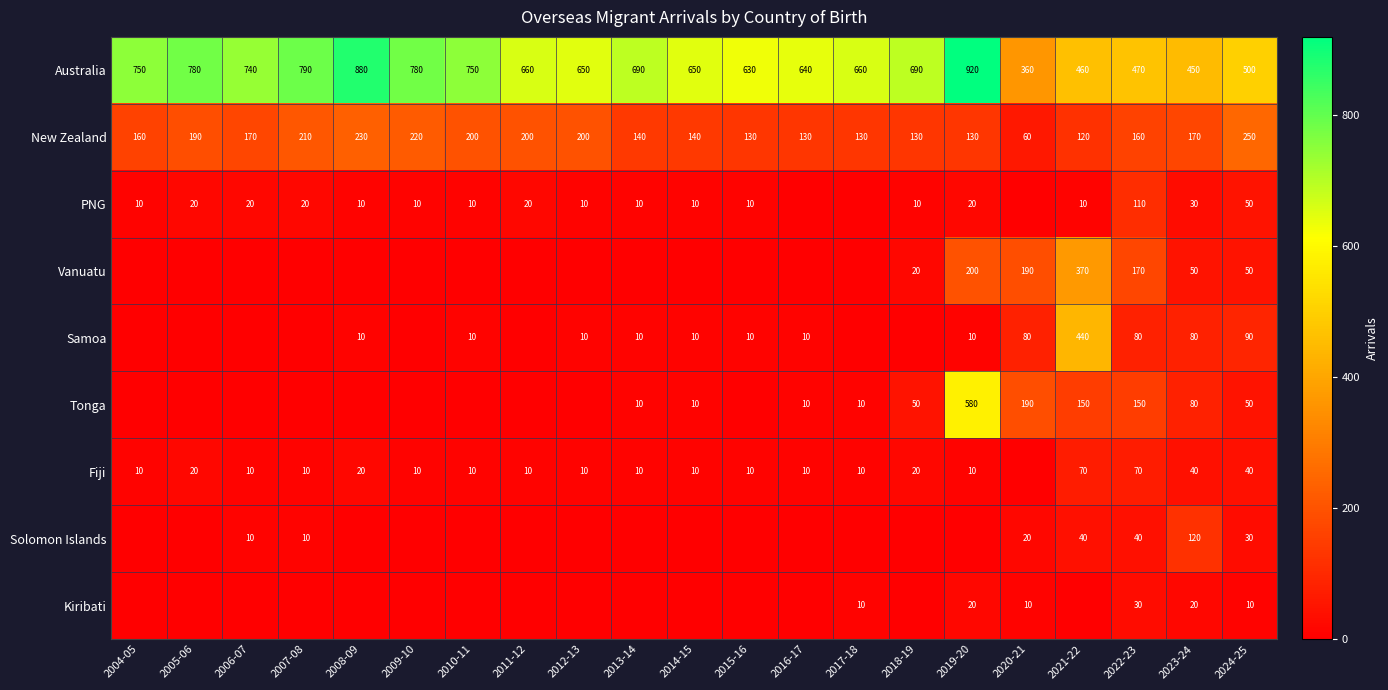

The value of Fiji at 2008-09 is 32. True or false?

False